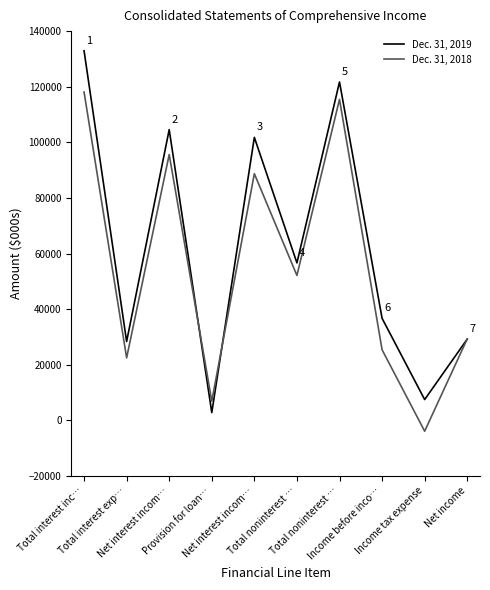

Does the chart display data point markers on the line(s)?

No